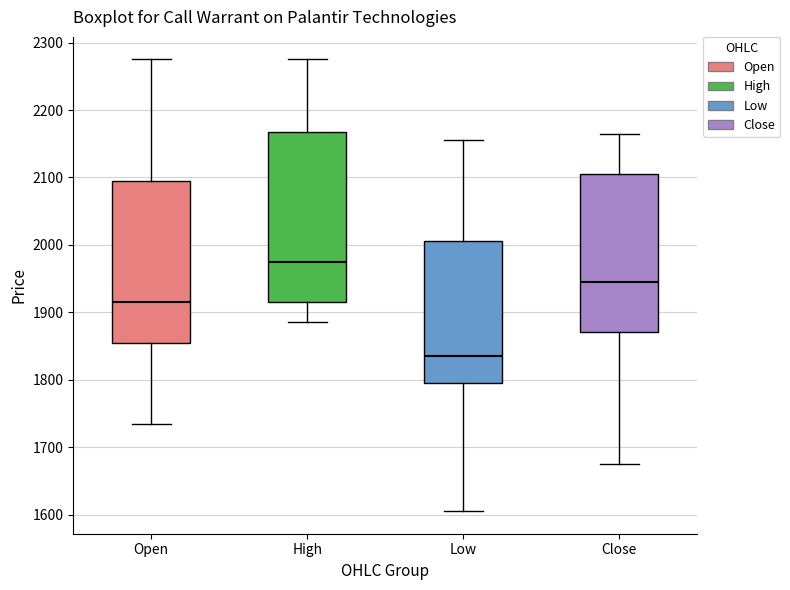

Where does the median line of the box for Close sit on the y-axis? The values are not printed on the chart, so give them approximately, as read against the axis.

1950